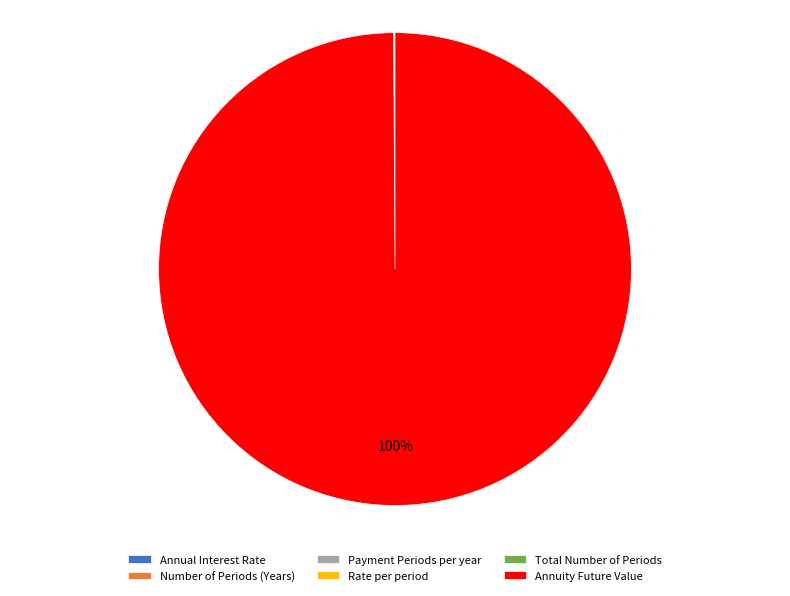

To the nearest percent, what is the average slice percentage?

17%